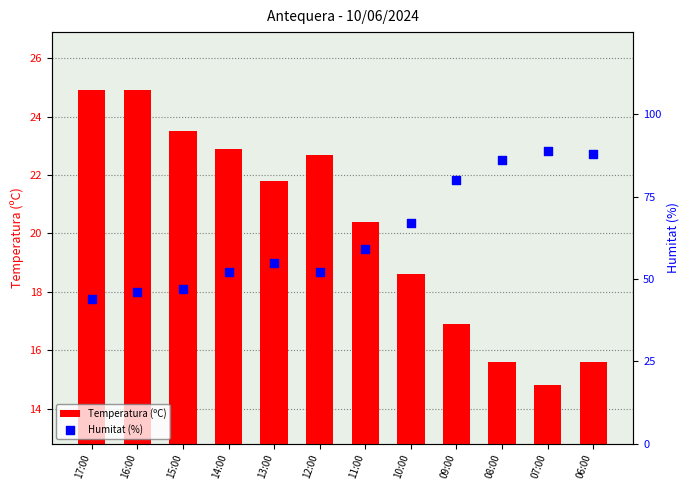

Which series contains the lowest Y value?

Temperatura (ºC)